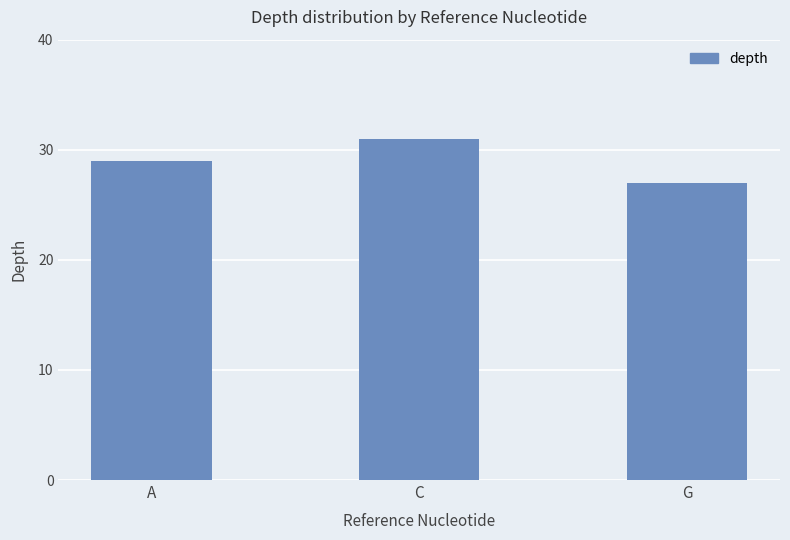

Reading left to right, transcribe all the data shown in this chart.

29	31	27